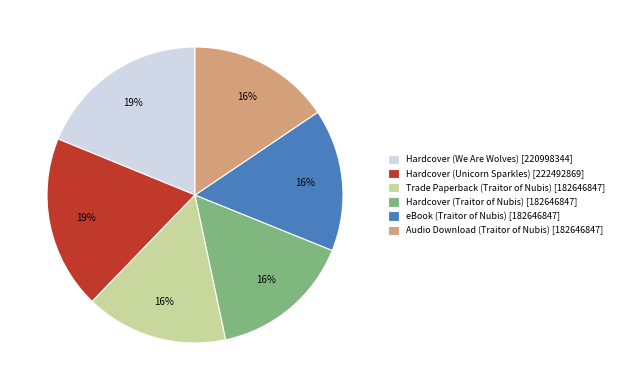

To the nearest percent, what percentage of the pie is Hardcover (Unicorn Sparkles) [222492869]?

19%